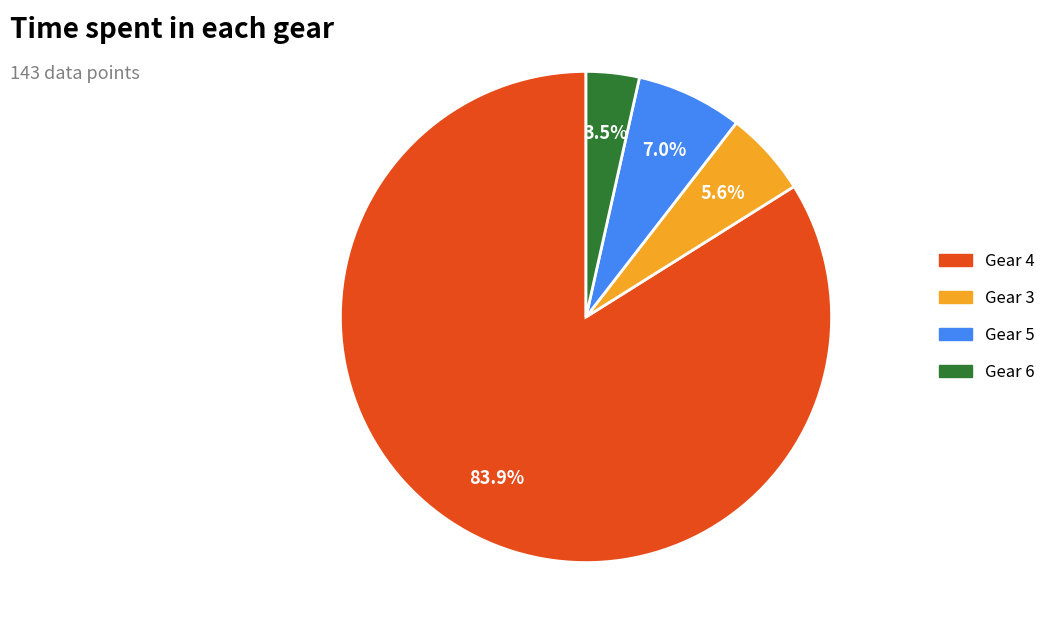

What is the largest slice in the pie chart?

Gear 4